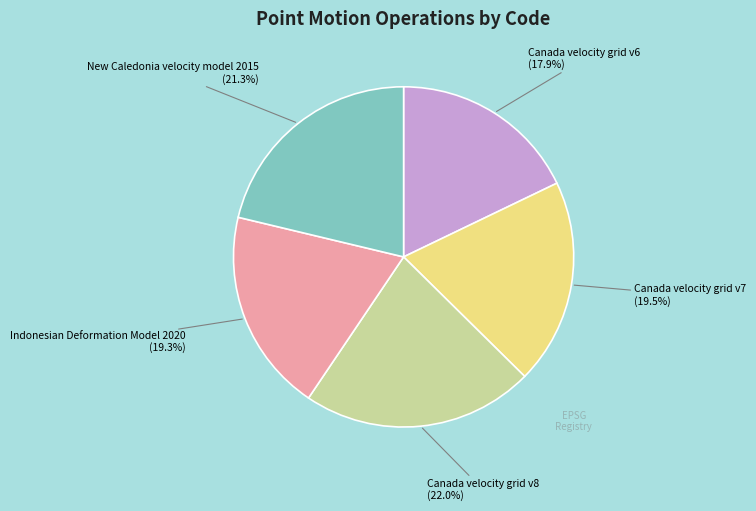

Does any single category account for the majority?

No